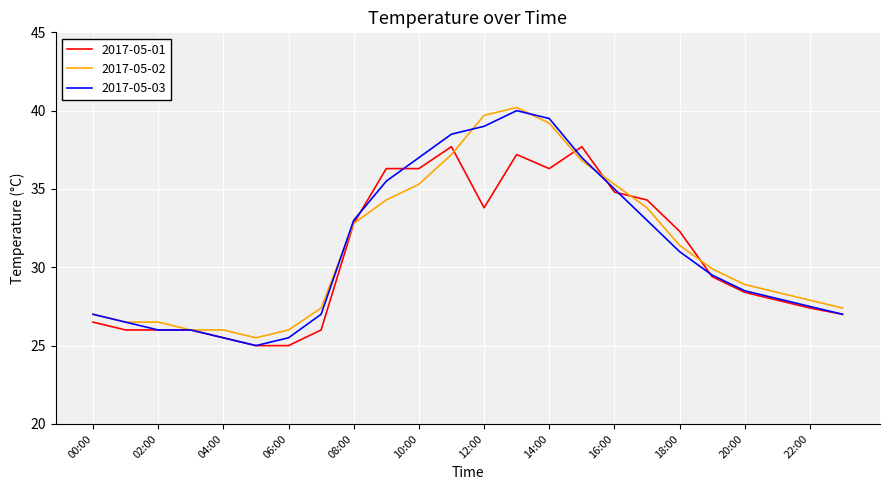

Count the number of categories in the chart.

24